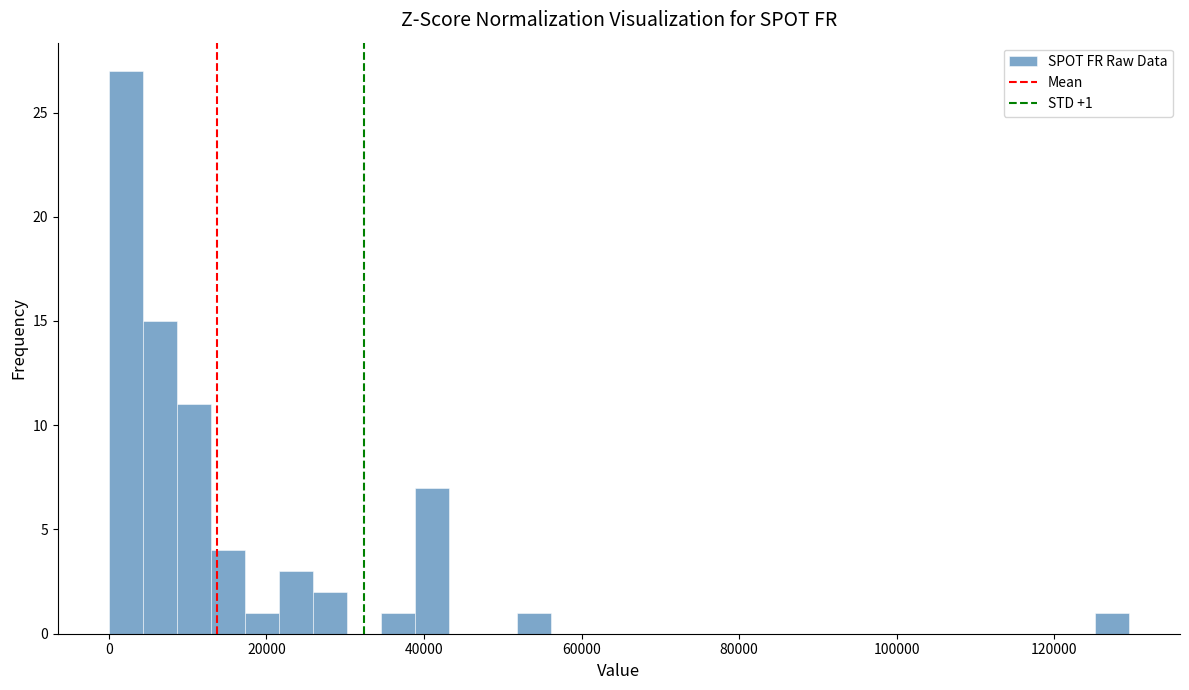

Around what value on the x-axis is the tallest bar? Give the approximate position of its centre, as read against the axis.

2000